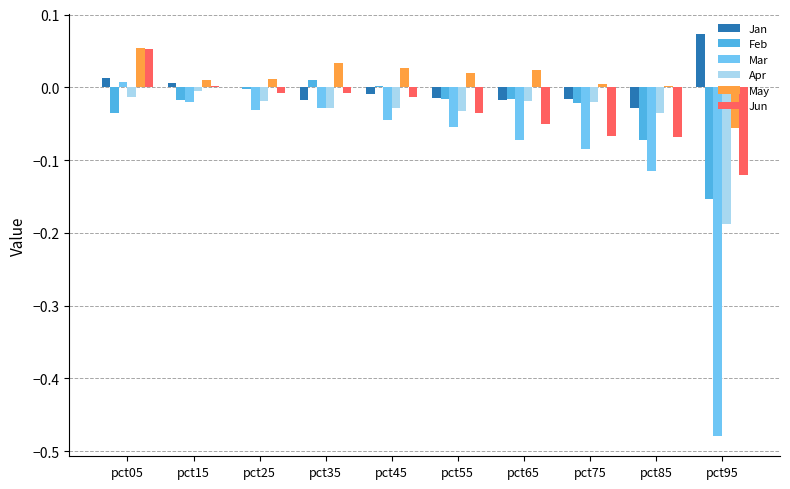

Is it true that Jun equals -0.0 at pct45?

True